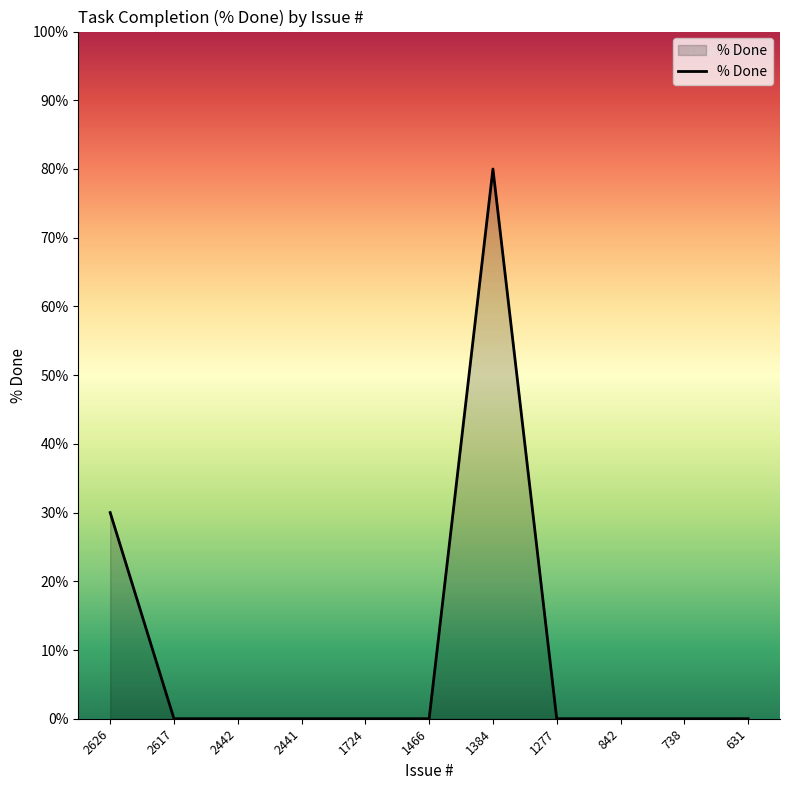

The chart shows a value of 32 at 2617. True or false?

False